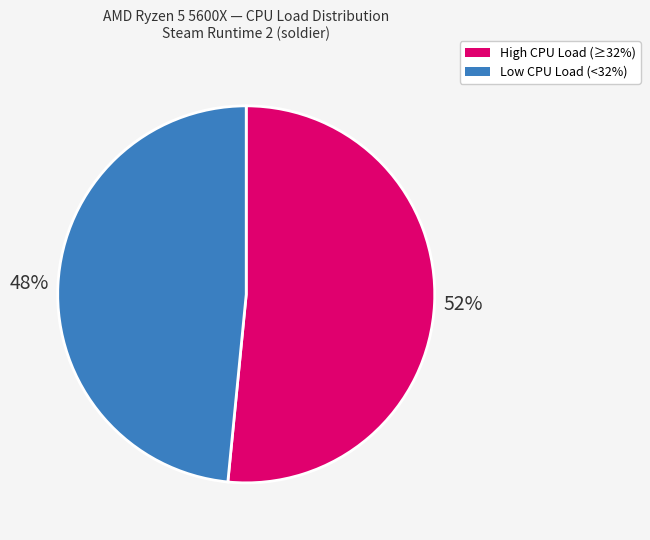

Is there any slice that represents more than half of the pie?

Yes